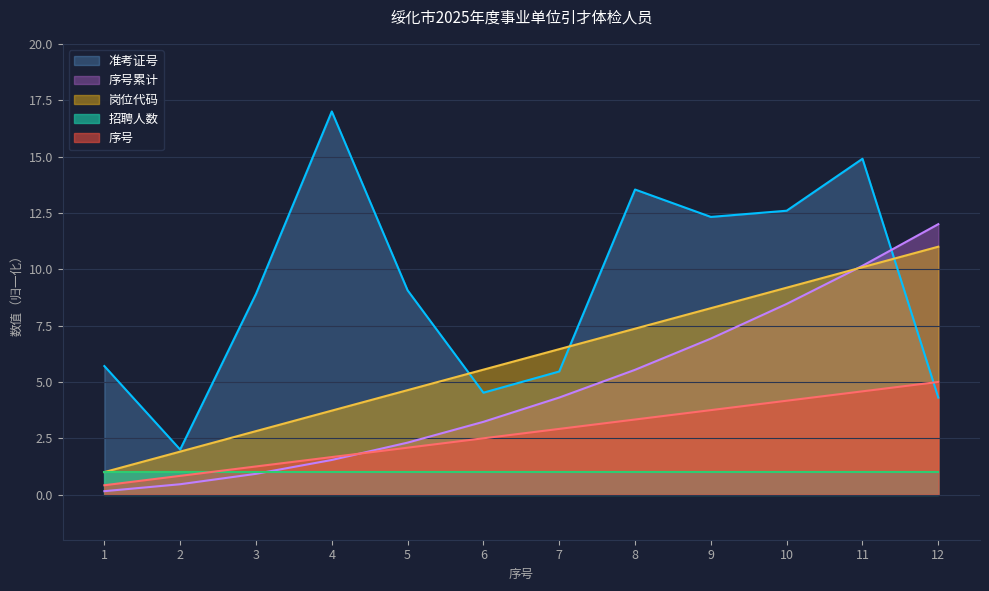

Is it true that 准考证号 equals 9.4 at 8?

False